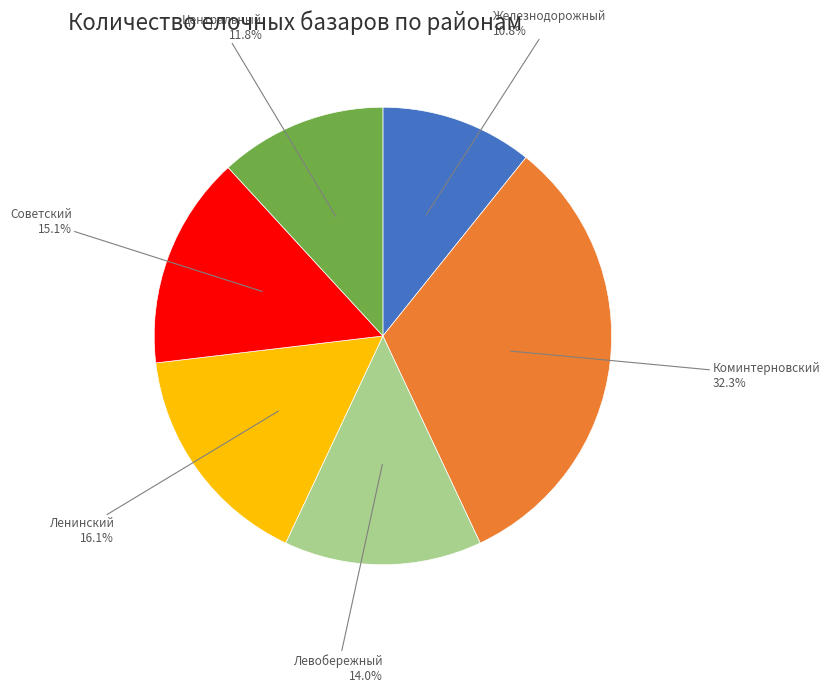

Is there any slice that represents more than half of the pie?

No